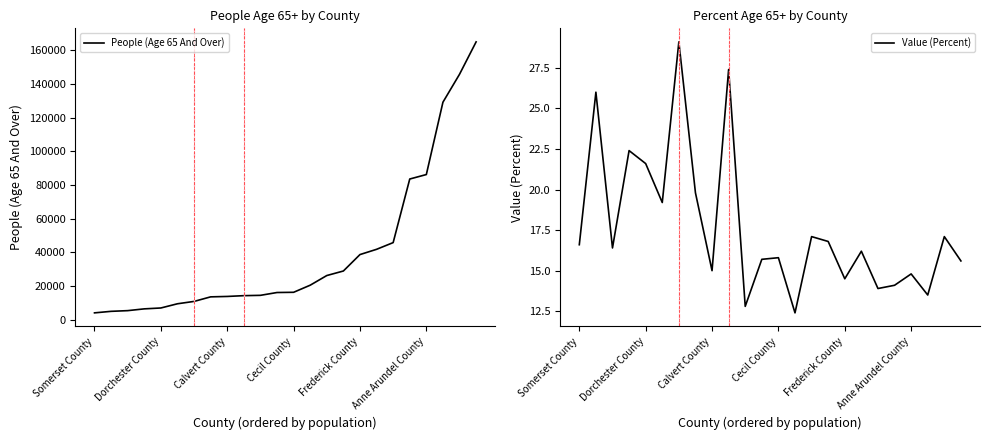

True or false: People (Age 65 And Over) and Value (Percent) cross at least once.

False